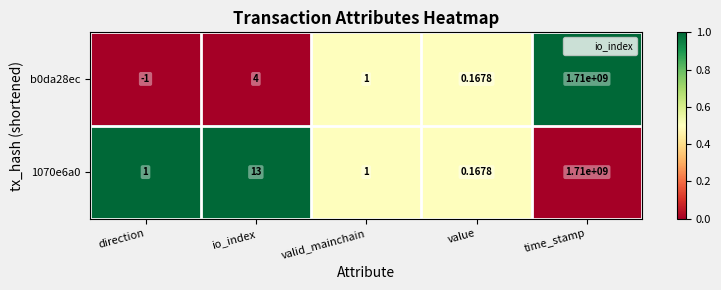

At which label is b0da28ec closest to 854999999?

io_index